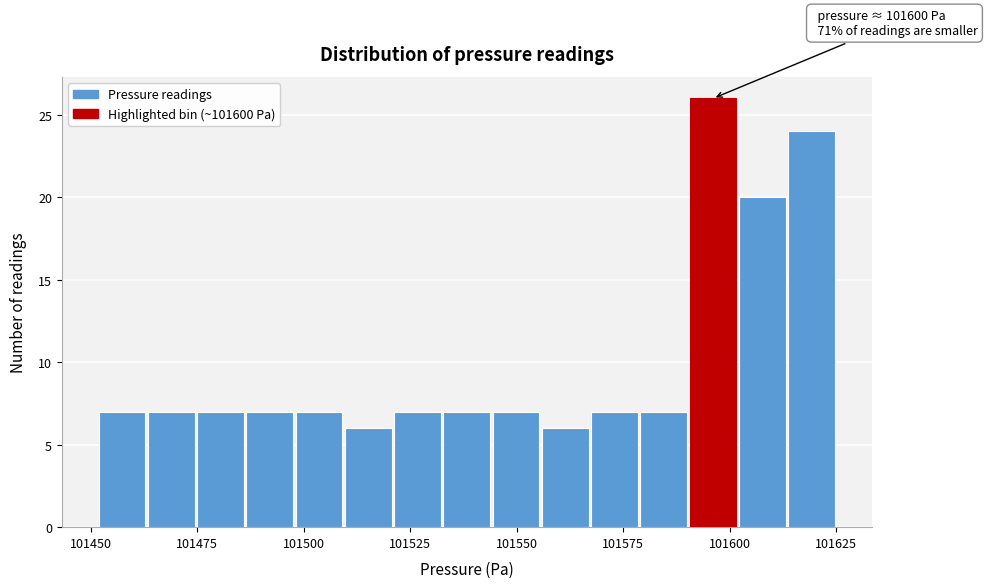

Read against the x-axis, roughly where is the centre of the tallest bar?

101595